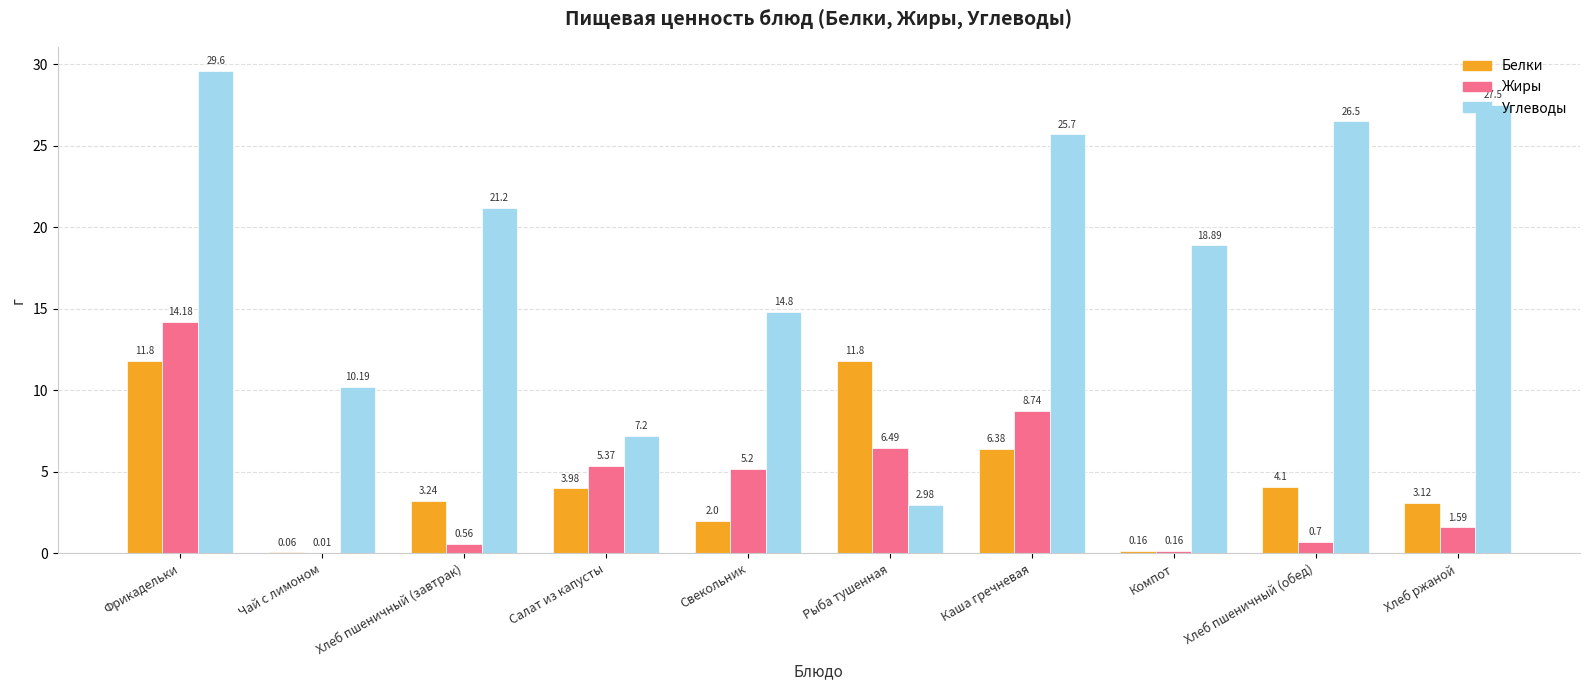

Which category has the highest value in the Жиры series?

Фрикадельки